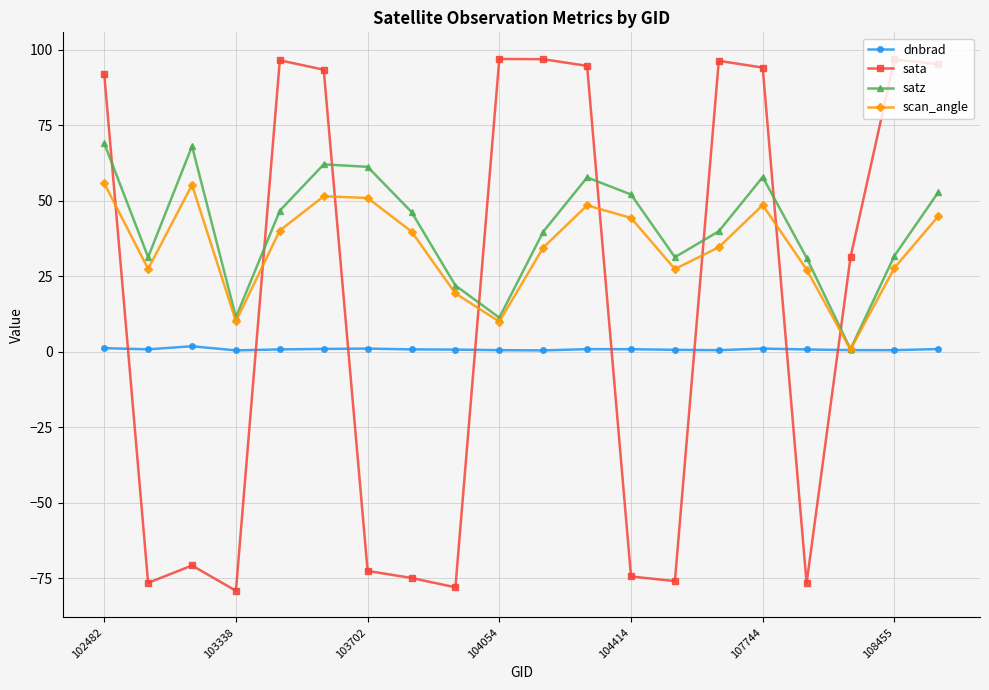

How many times do dnbrad and sata cross each other?

8